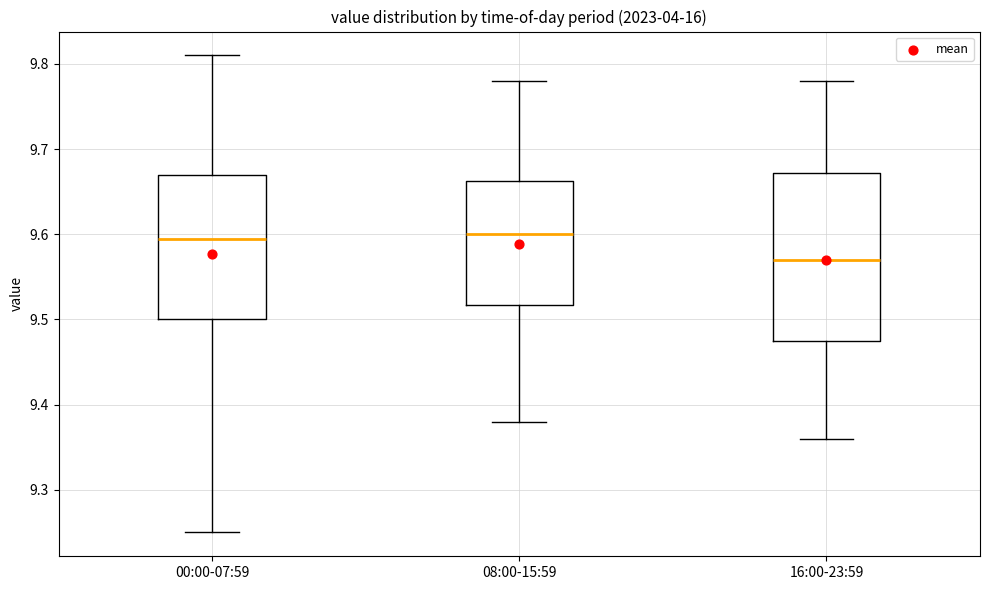

Which box's median line is the lowest?

16:00-23:59